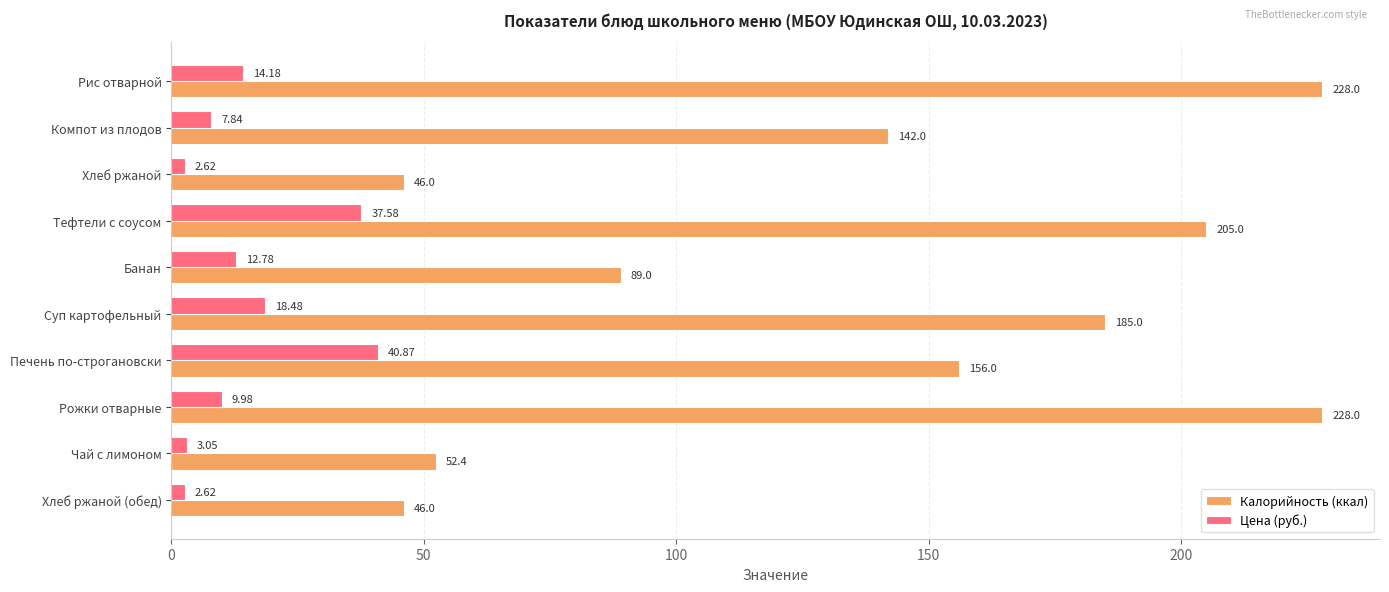

Is the value of Калорийность (ккал) at Суп картофельный greater than the value of Цена (руб.) at Тефтели с соусом?

Yes